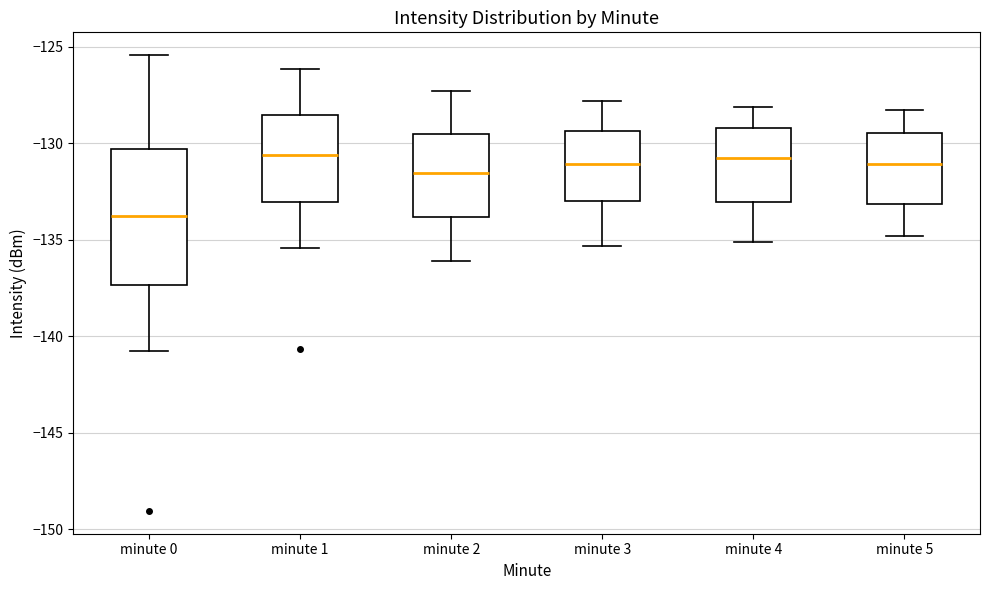

Comparing the boxes themselves (not the whiskers), which one is the tallest?

minute 0